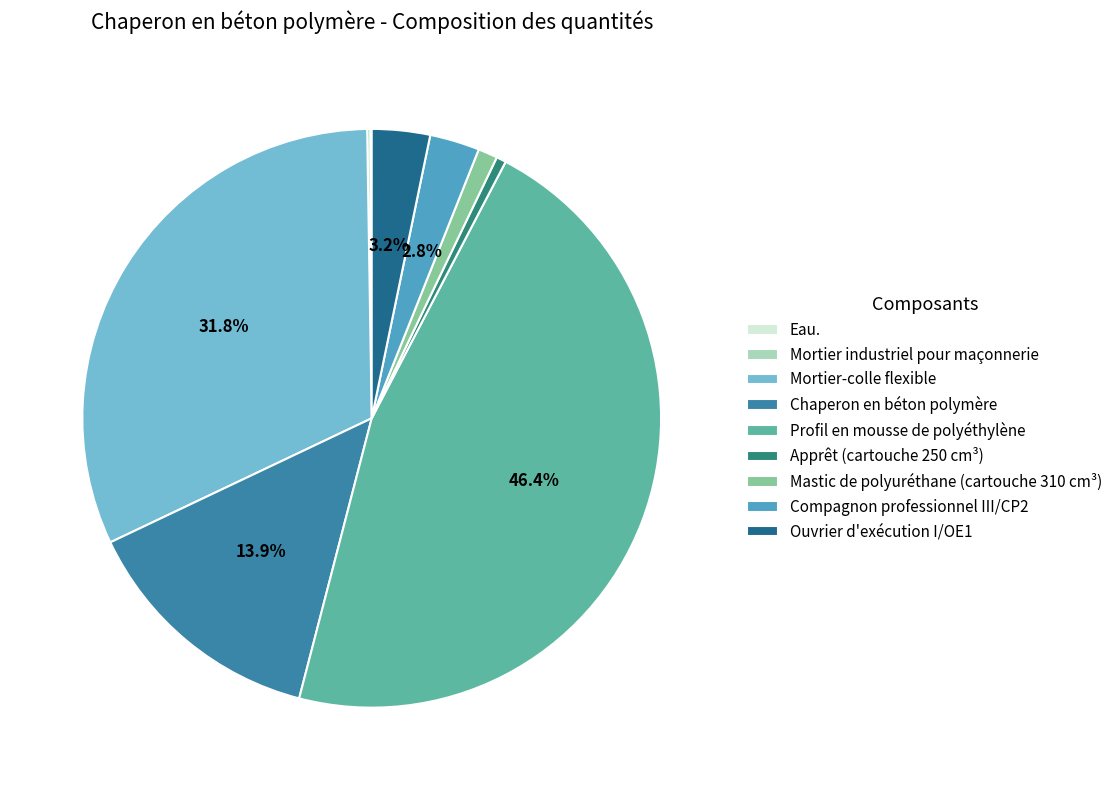

What percentage is NOT represented by Chaperon en béton polymère?

86.1%